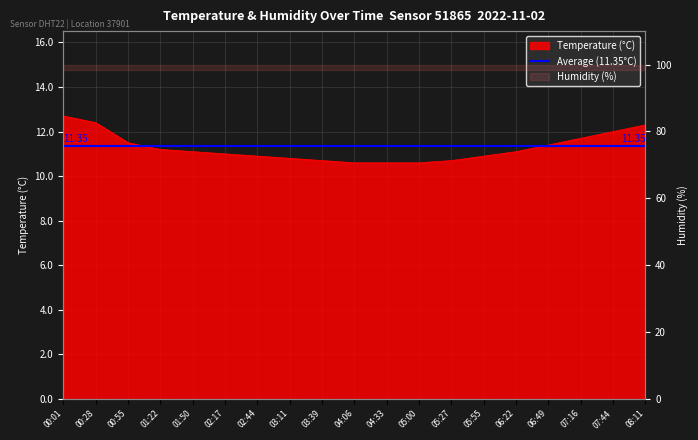

True or false: the data has more than 2 interior local peaks.

False